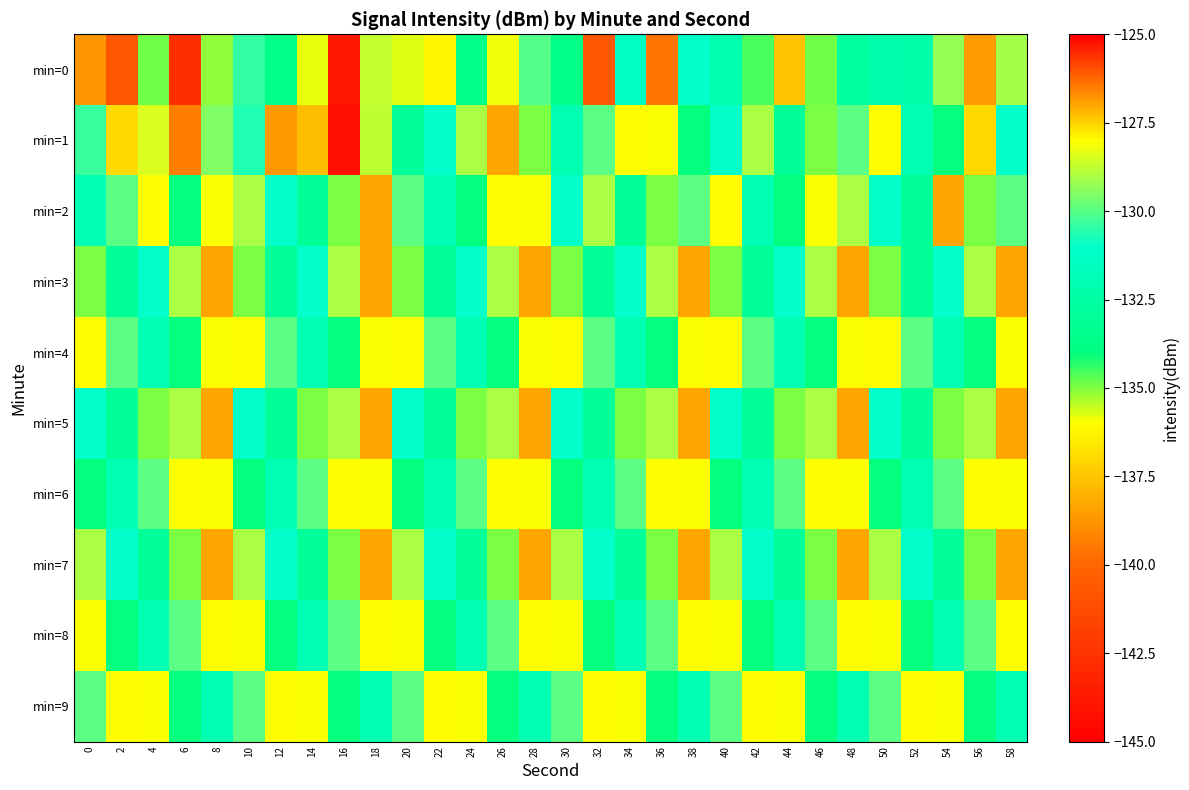

What is the total value across all series at 56?

-1329.6